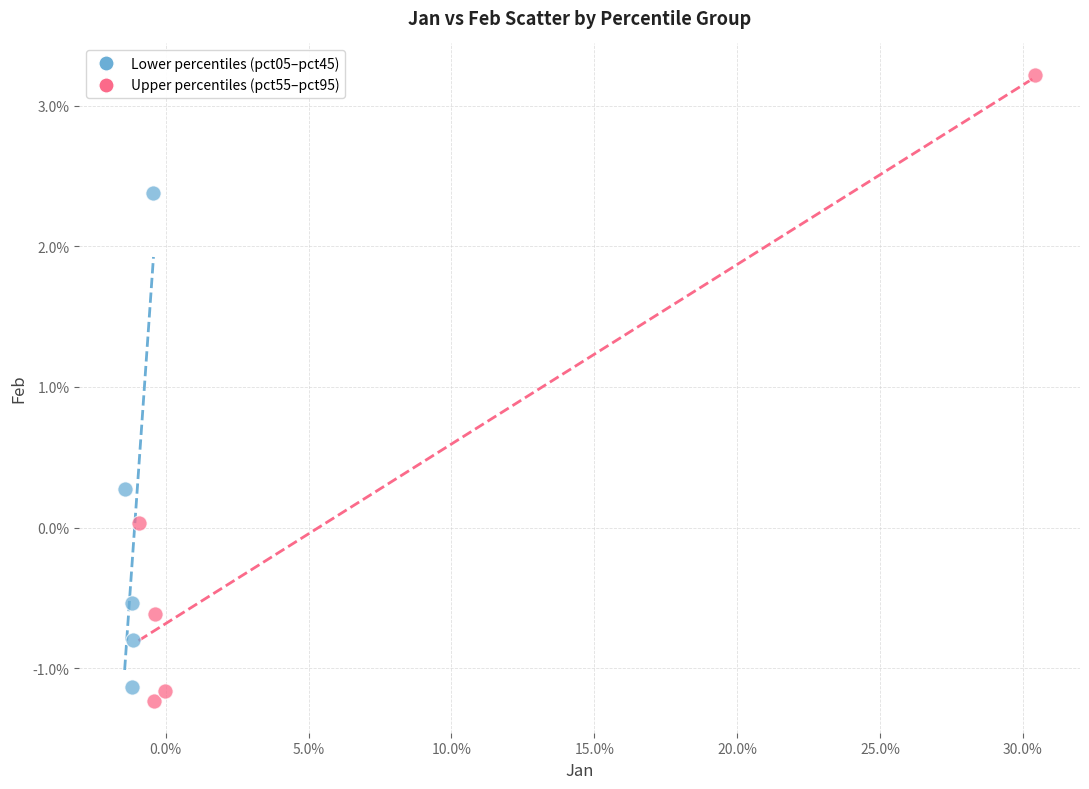

Which series has the widest spread of Y values?

Upper percentiles (pct55–pct95)